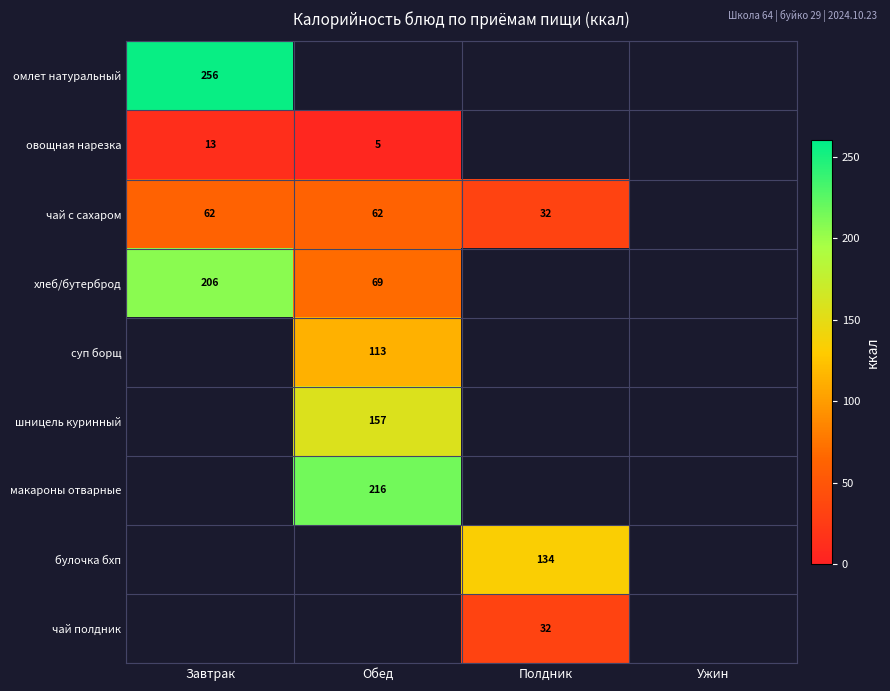

True or false: омлет натуральный has a value of 256 at Завтрак.

True